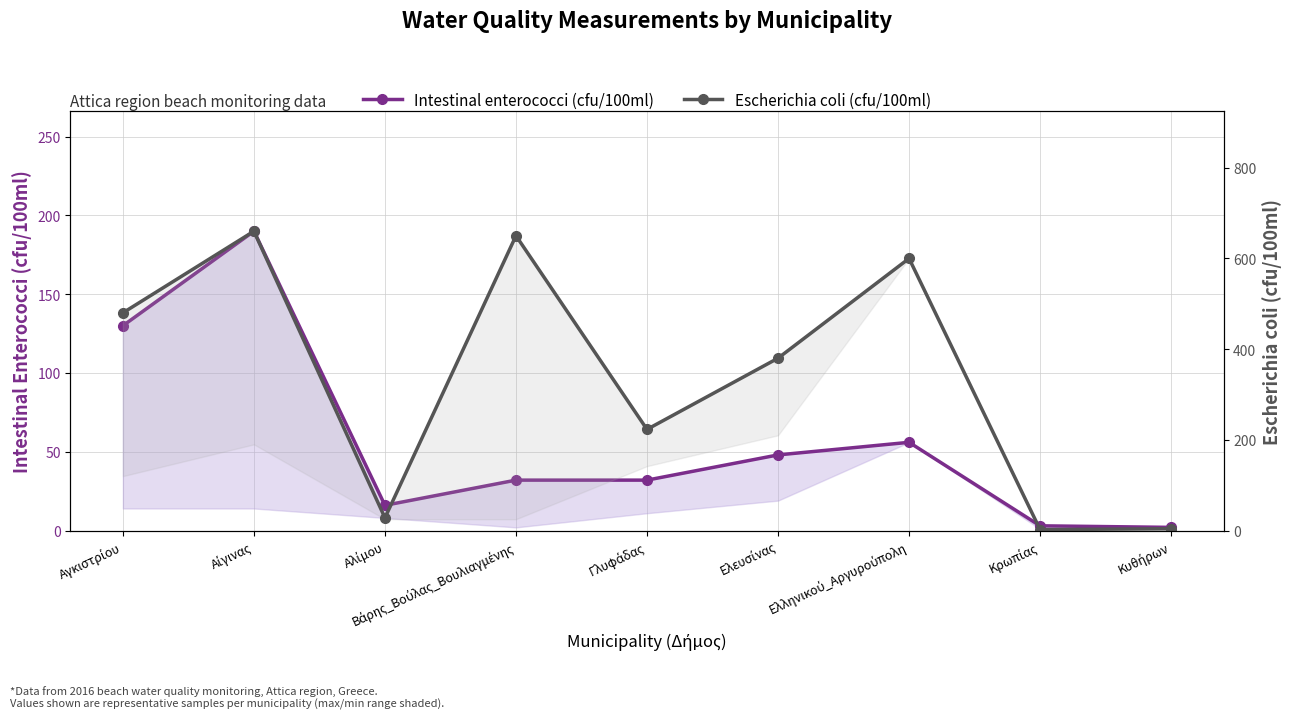

What is the label of the 3rd point from the right?

Ελληνικού_Αργυρούπολη